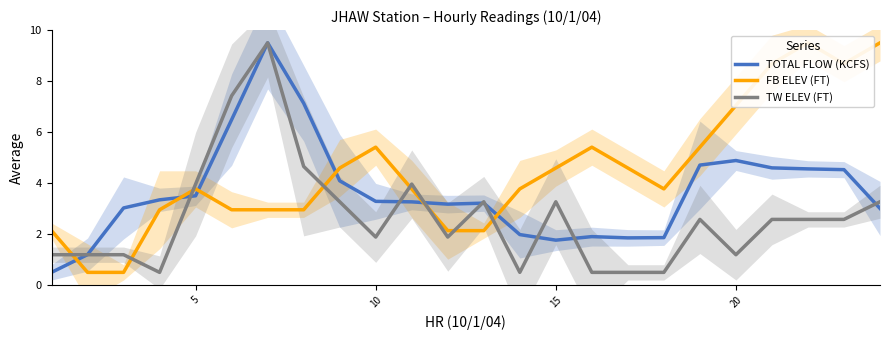

What is the minimum value for TW ELEV (FT)?

0.5